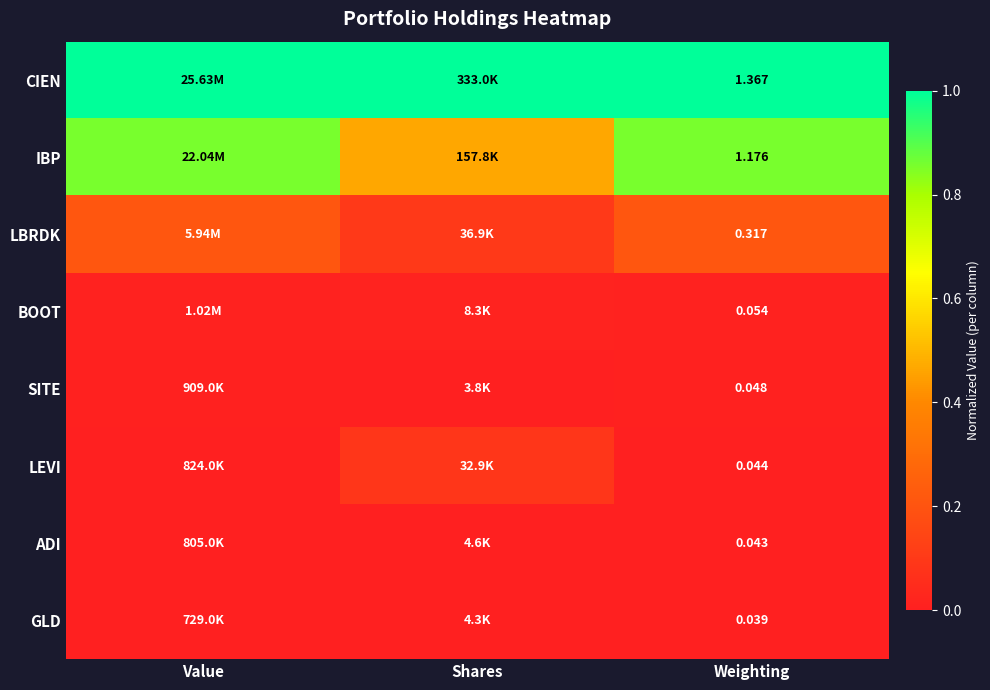

How many LBRDK values are between 0 and 1?

3